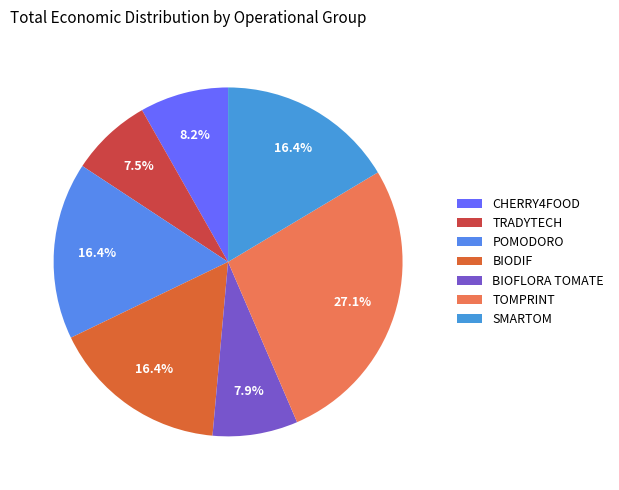

True or false: TRADYTECH accounts for 1% of the total.

False